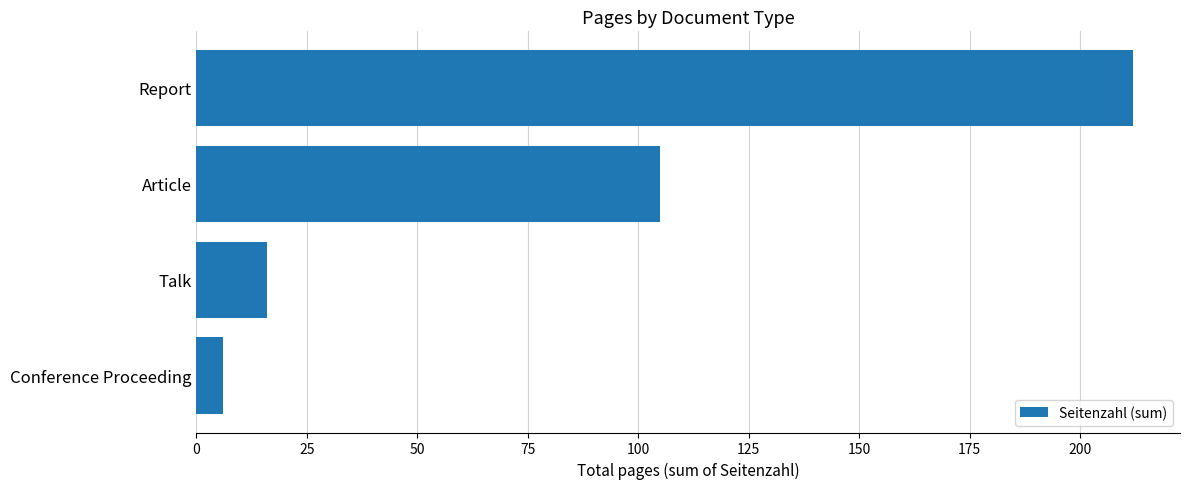

What is the difference between the maximum and minimum values?

206